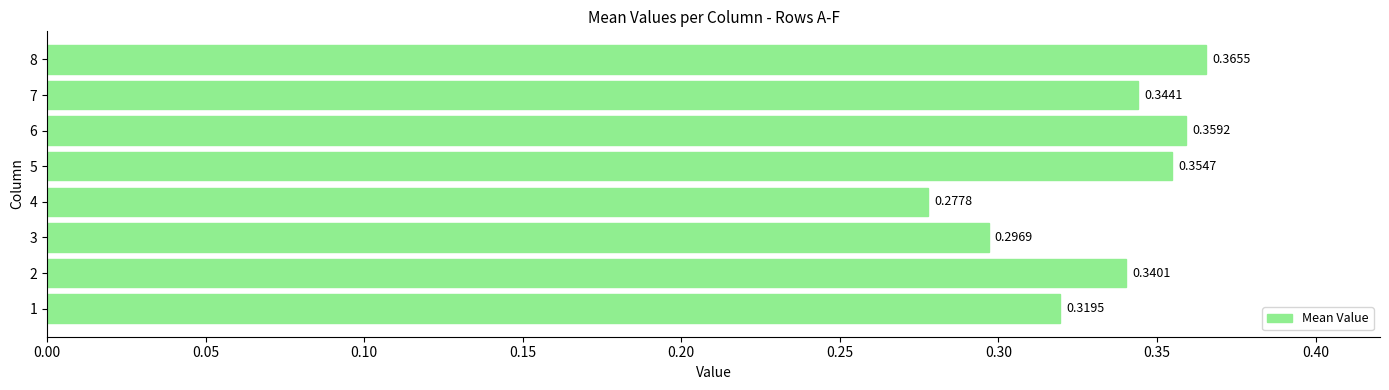

How many bars are there in total?

8